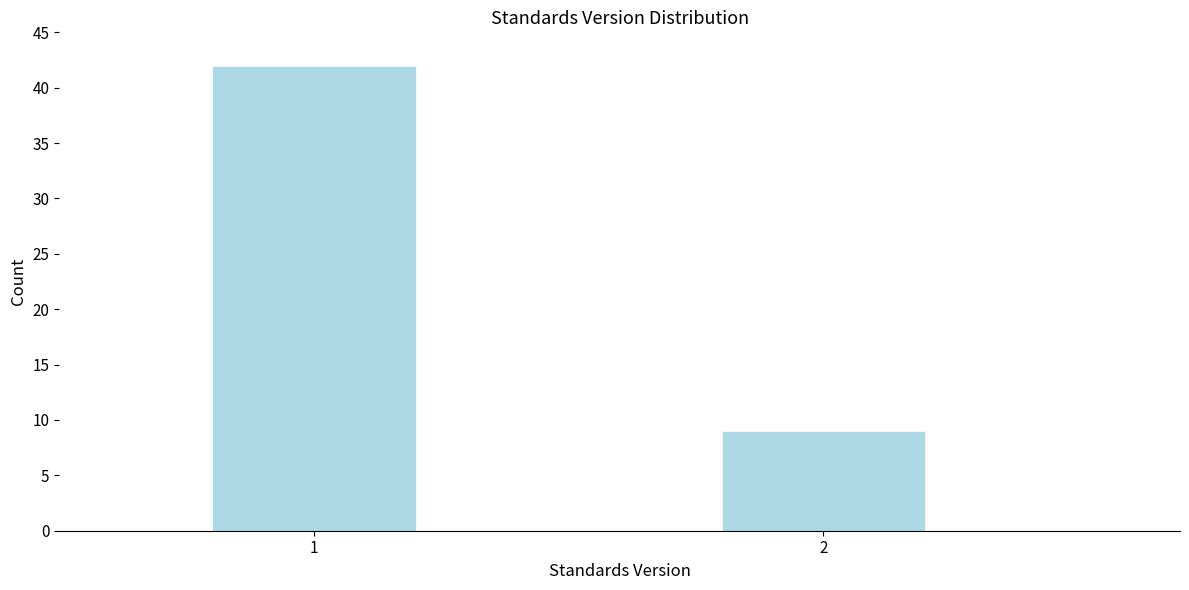

Reading left to right, list all the values displayed in this chart.

42	9